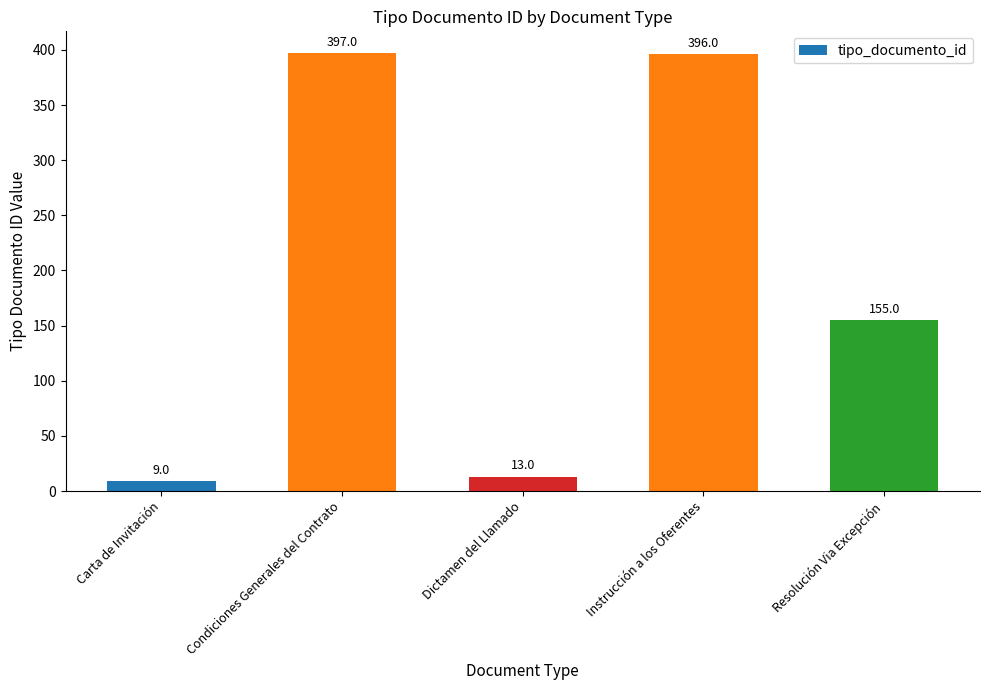

Reading left to right, list all the values displayed in this chart.

Carta de Invitación=9	Condiciones Generales del Contrato=397	Dictamen del Llamado=13	Instrucción a los Oferentes=396	Resolución Via Excepción=155